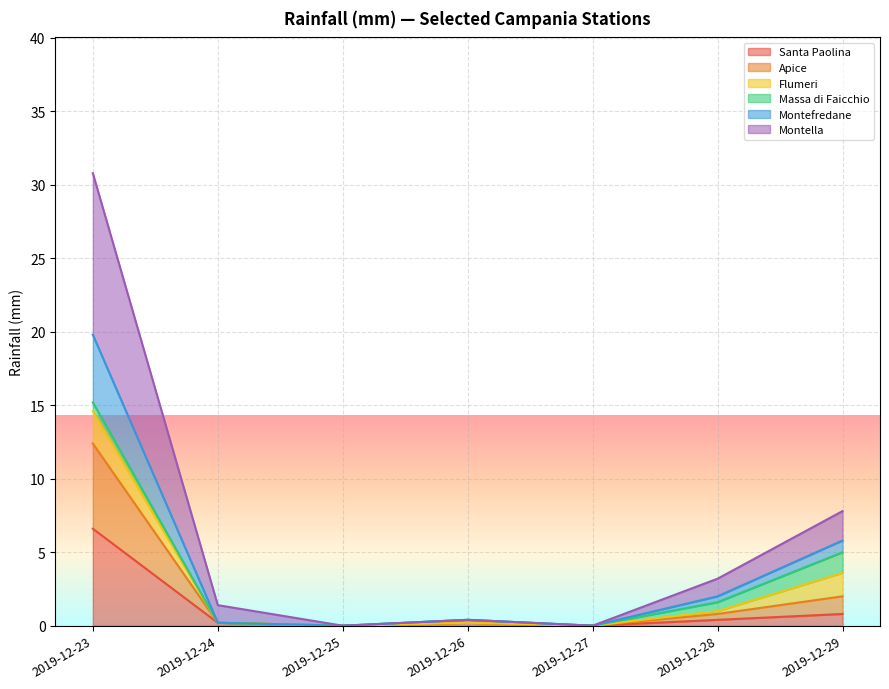

Does the chart display data point markers on the line(s)?

No